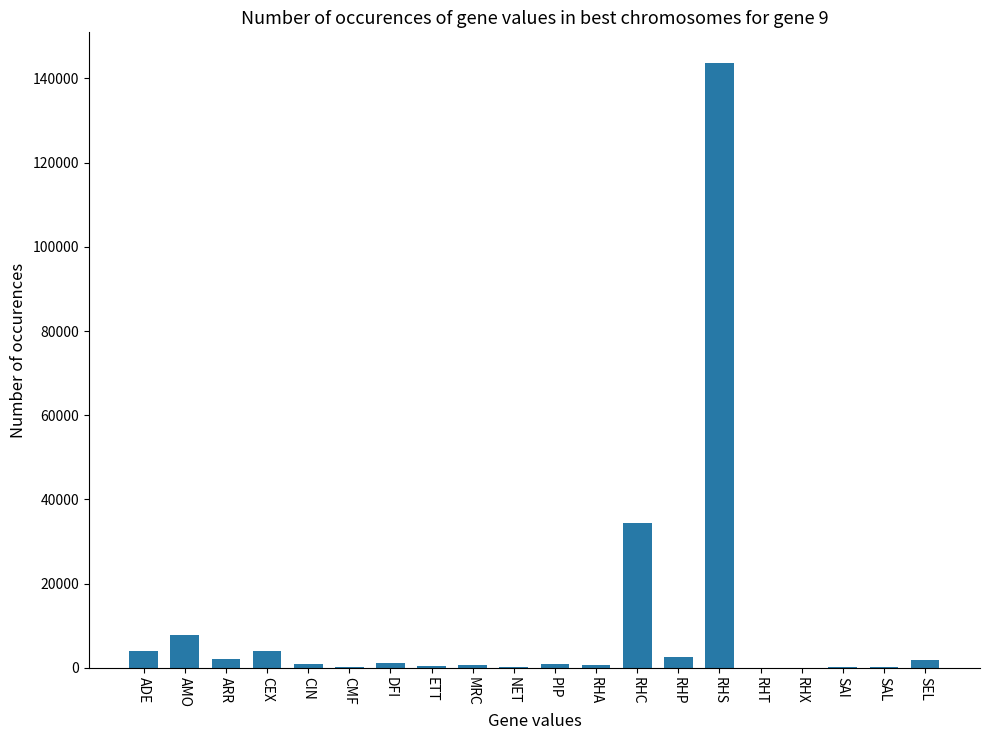

Read the value at RHP.

2572.8